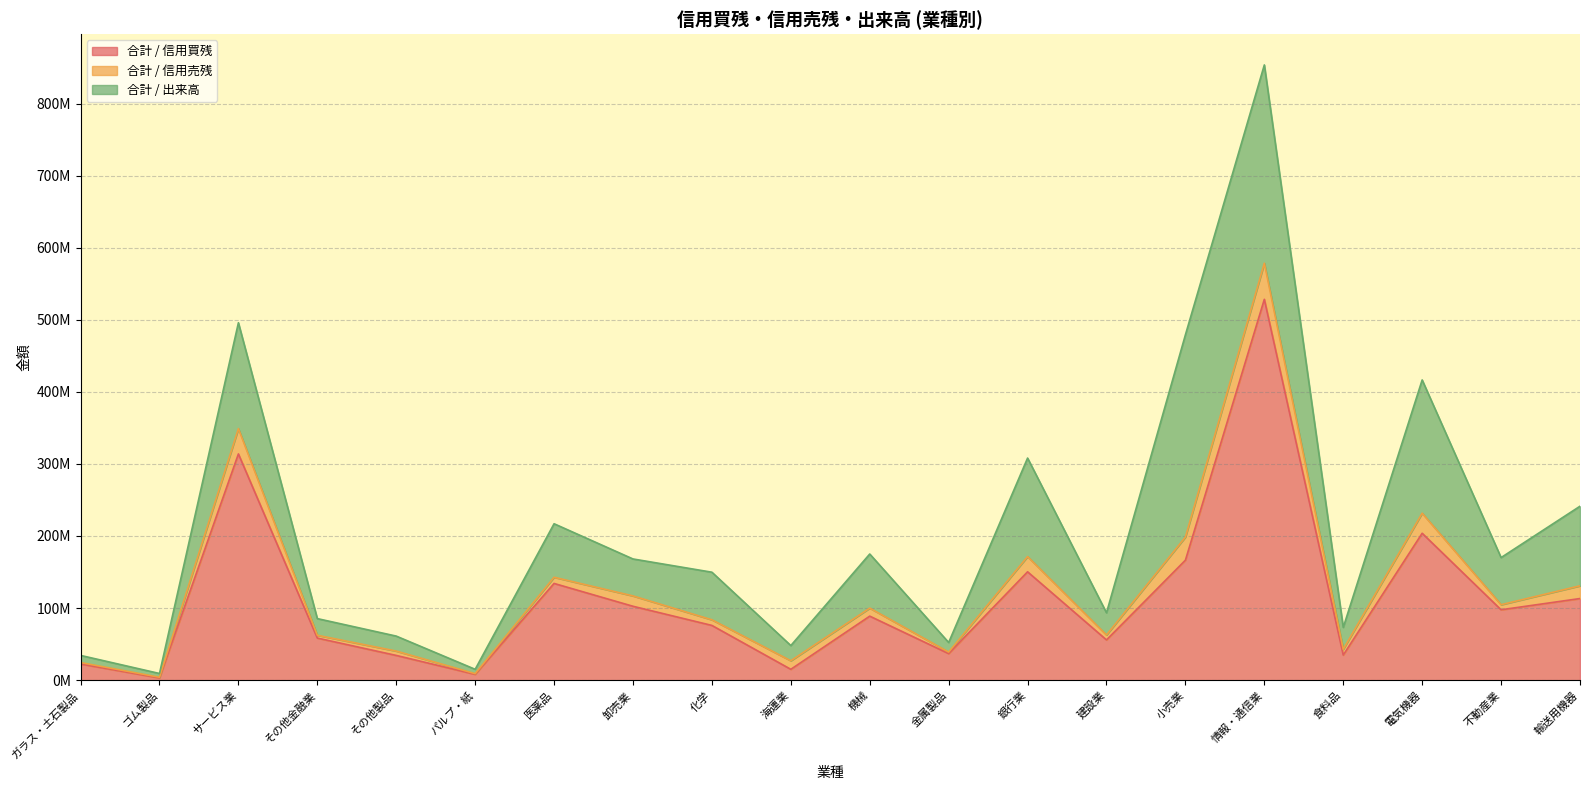

What is the greatest value displayed?

528363300